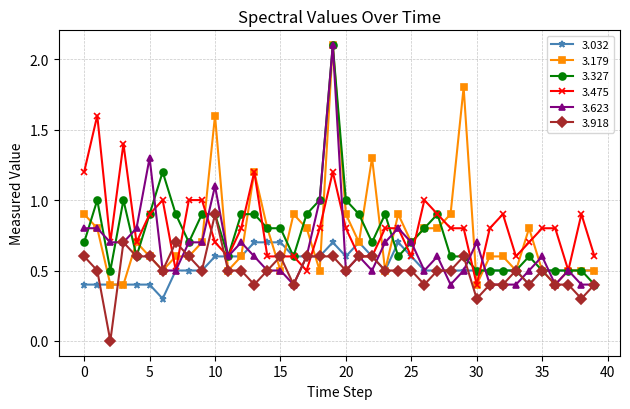

What is the value of the 3.918 point at the 5th from the left?

0.6